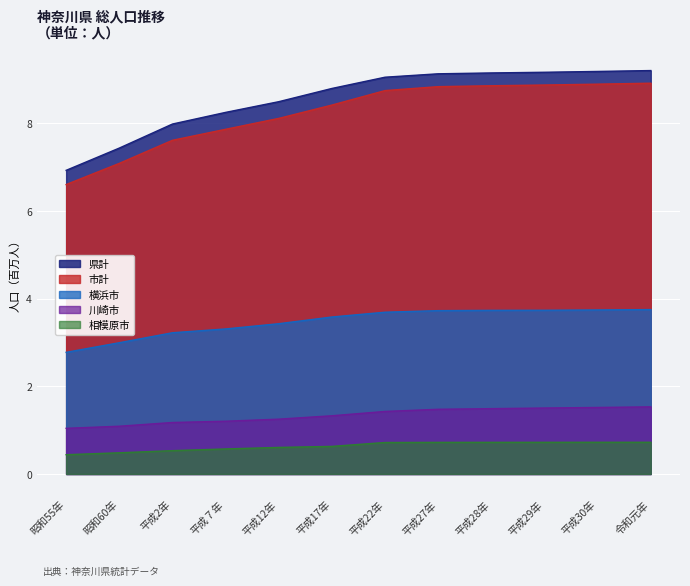

Reading left to right, what are all the values shown in this chart?

県計: 昭和55年=6.9	昭和60年=7.4	平成2年=8.0	平成７年=8.2	平成12年=8.5	平成17年=8.8	平成22年=9.0	平成27年=9.1	平成28年=9.1	平成29年=9.2	平成30年=9.2	令和元年=9.2
市計: 昭和55年=6.6	昭和60年=7.1	平成2年=7.6	平成７年=7.9	平成12年=8.1	平成17年=8.4	平成22年=8.7	平成27年=8.8	平成28年=8.9	平成29年=8.9	平成30年=8.9	令和元年=8.9
横浜市: 昭和55年=2.8	昭和60年=3.0	平成2年=3.2	平成７年=3.3	平成12年=3.4	平成17年=3.6	平成22年=3.7	平成27年=3.7	平成28年=3.7	平成29年=3.7	平成30年=3.7	令和元年=3.7
川崎市: 昭和55年=1.0	昭和60年=1.1	平成2年=1.2	平成７年=1.2	平成12年=1.2	平成17年=1.3	平成22年=1.4	平成27年=1.5	平成28年=1.5	平成29年=1.5	平成30年=1.5	令和元年=1.5
相模原市: 昭和55年=0.4	昭和60年=0.5	平成2年=0.5	平成７年=0.6	平成12年=0.6	平成17年=0.6	平成22年=0.7	平成27年=0.7	平成28年=0.7	平成29年=0.7	平成30年=0.7	令和元年=0.7